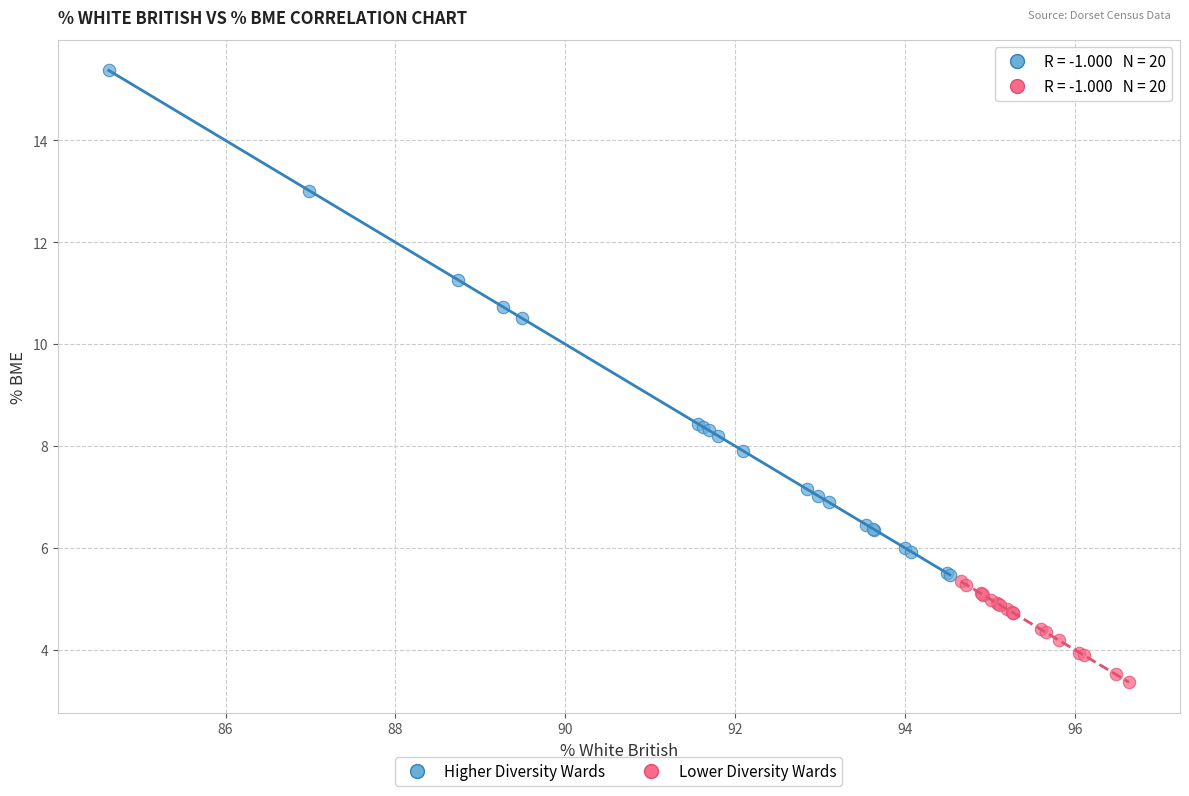

Which series has the largest Y range (max minus min)?

Higher Diversity Wards